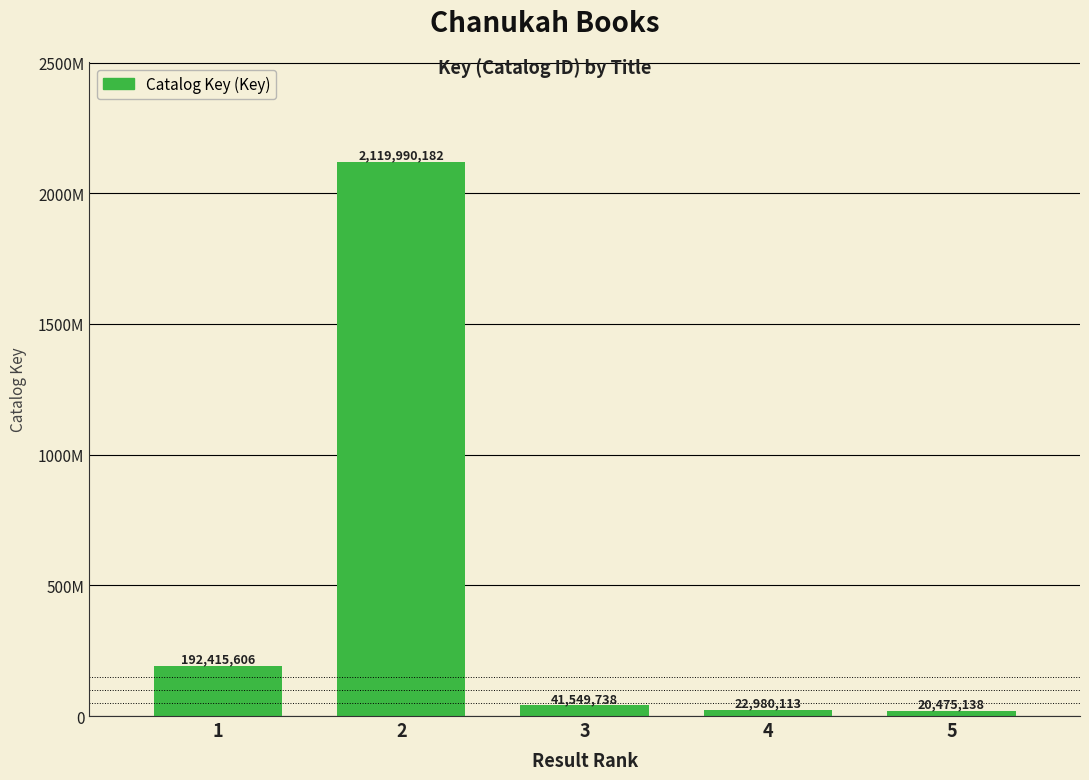

Reading left to right, transcribe all the data shown in this chart.

192415606	2119990182	41549738	22980113	20475138